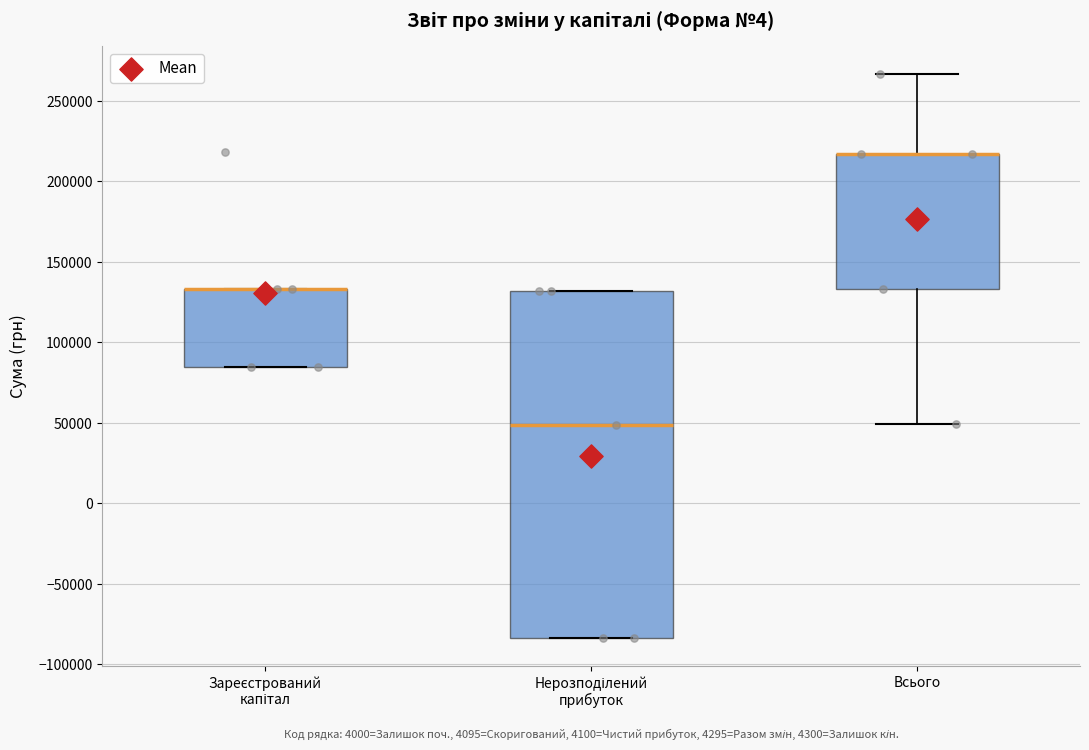

Where is the upper edge of the box for Нерозподілений прибуток on the y-axis? The values are not printed on the chart, so give them approximately, as read against the axis.

130000